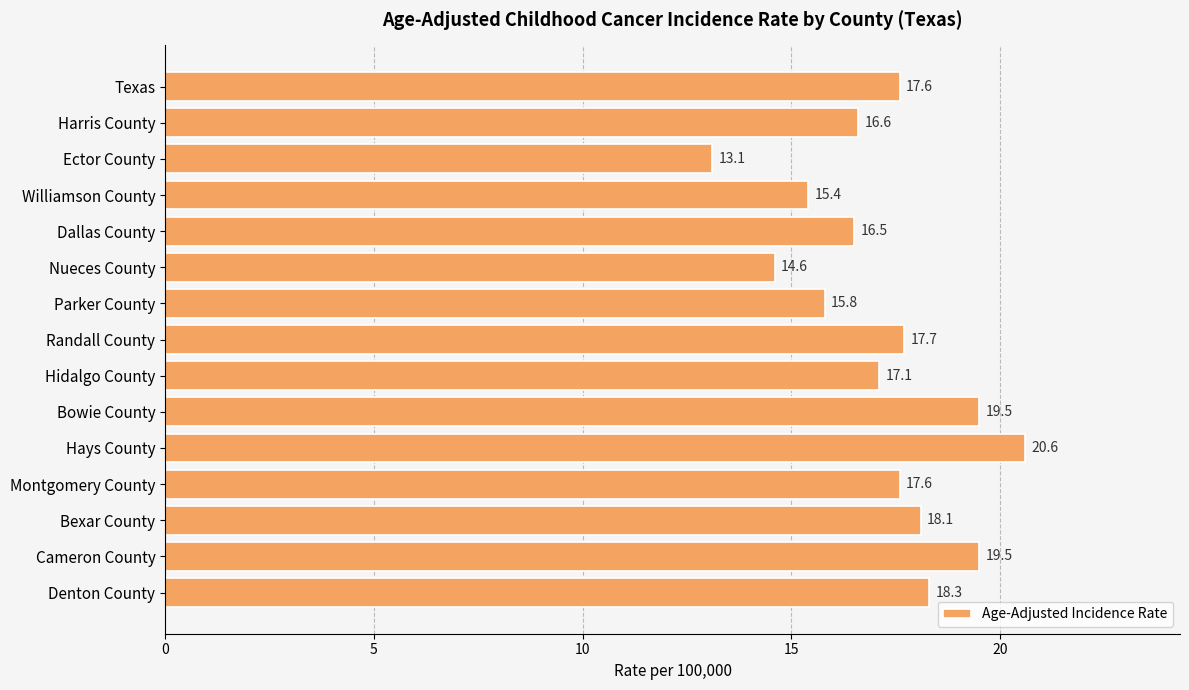

What position from the top is Randall County?

8